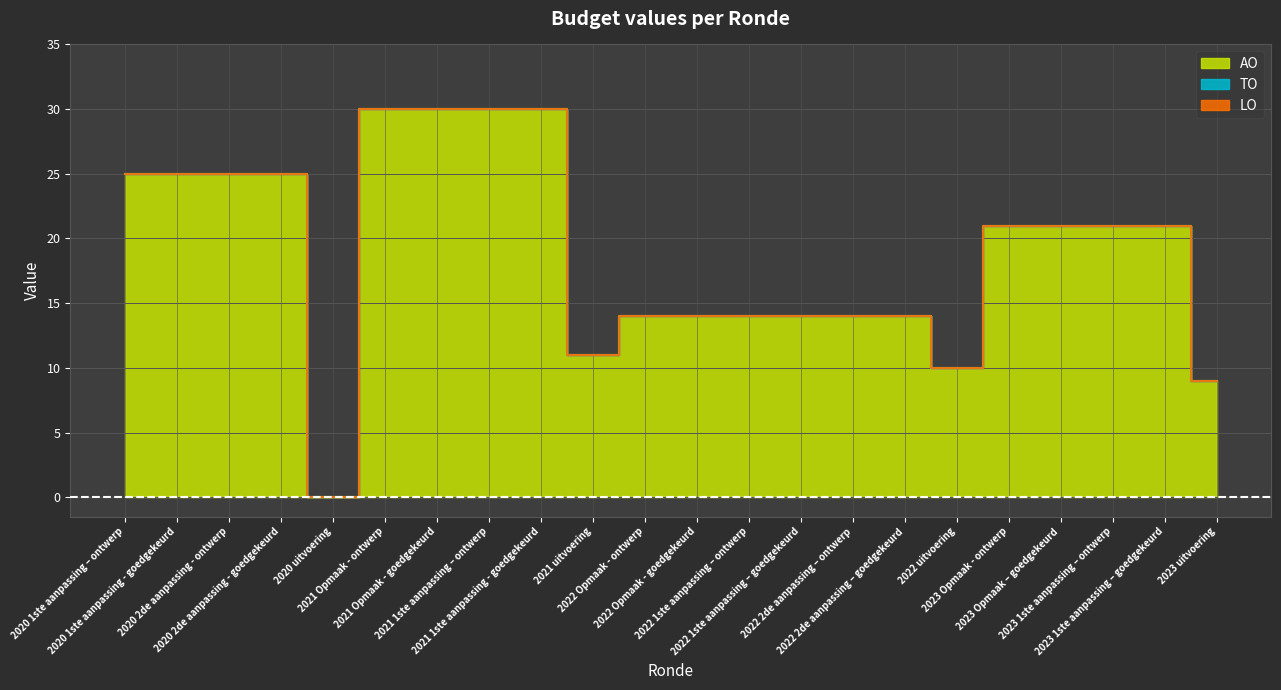

Count the AO values in the range 14 to 25.

14